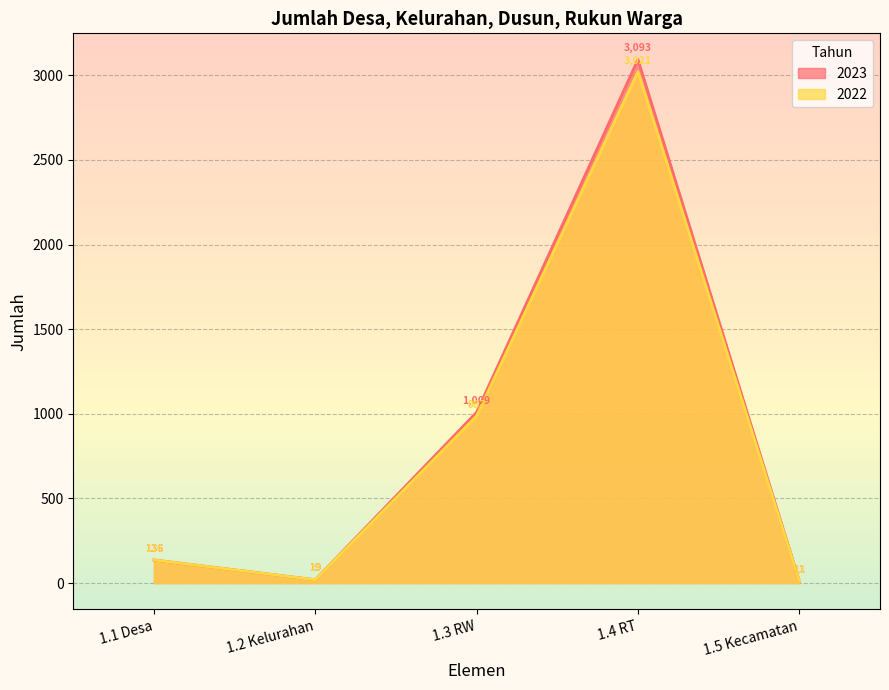

How many values in the 2022 series exceed 136?

2